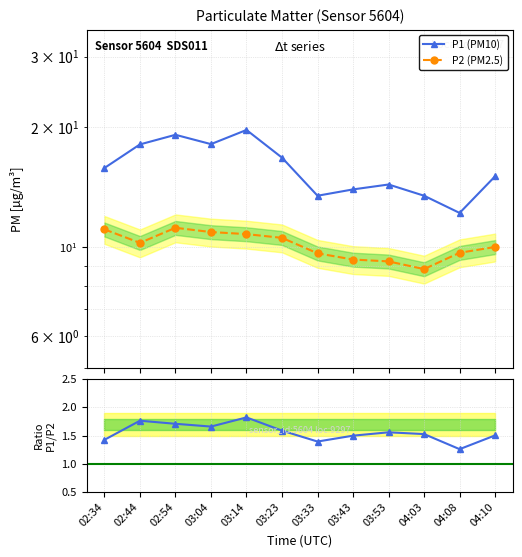

What is the greatest value displayed?

19.7